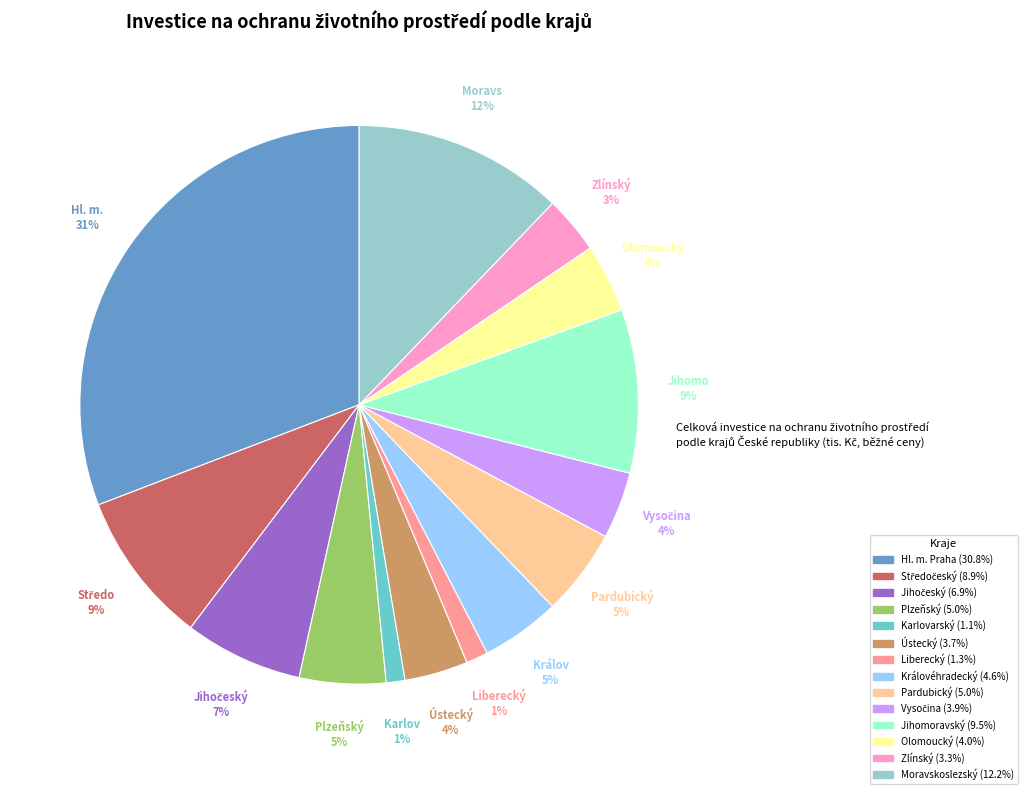

To the nearest percent, what portion does Liberecký represent?

1%